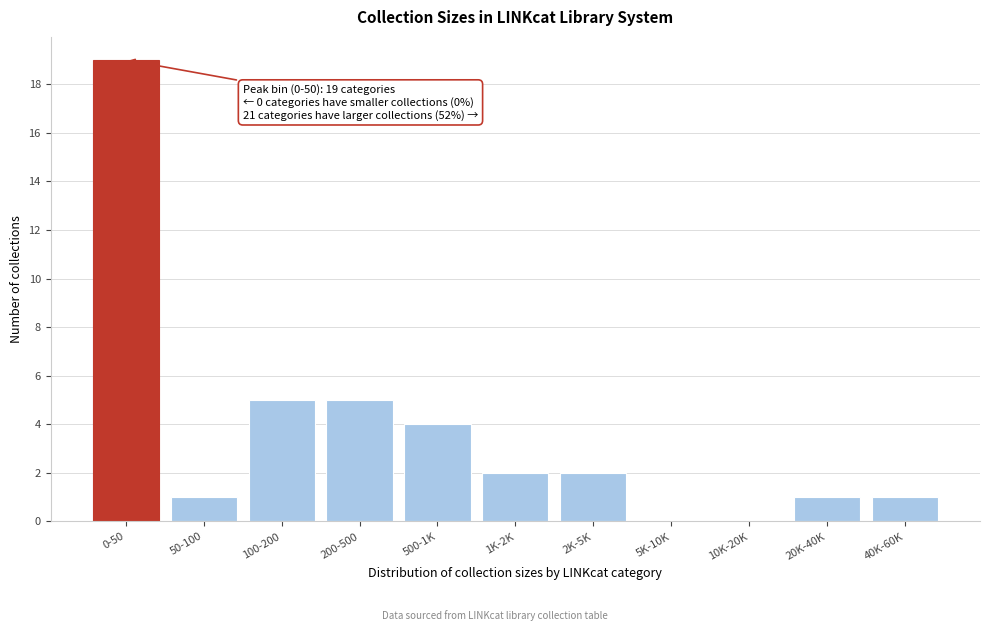

Reading left to right, extract all data points from this chart.

0-50=19	50-100=1	100-200=5	200-500=5	500-1K=4	1K-2K=2	2K-5K=2	5K-10K=0	10K-20K=0	20K-40K=1	40K-60K=1